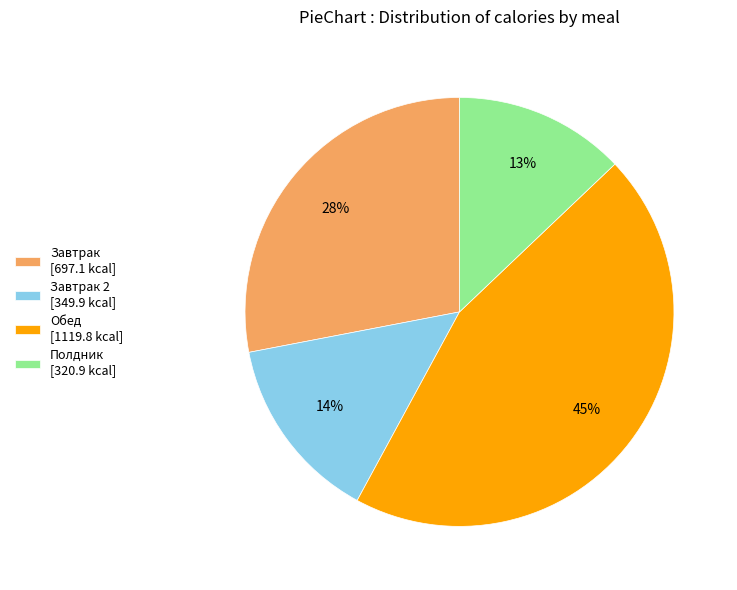

To the nearest percent, what is the average slice percentage?

25%